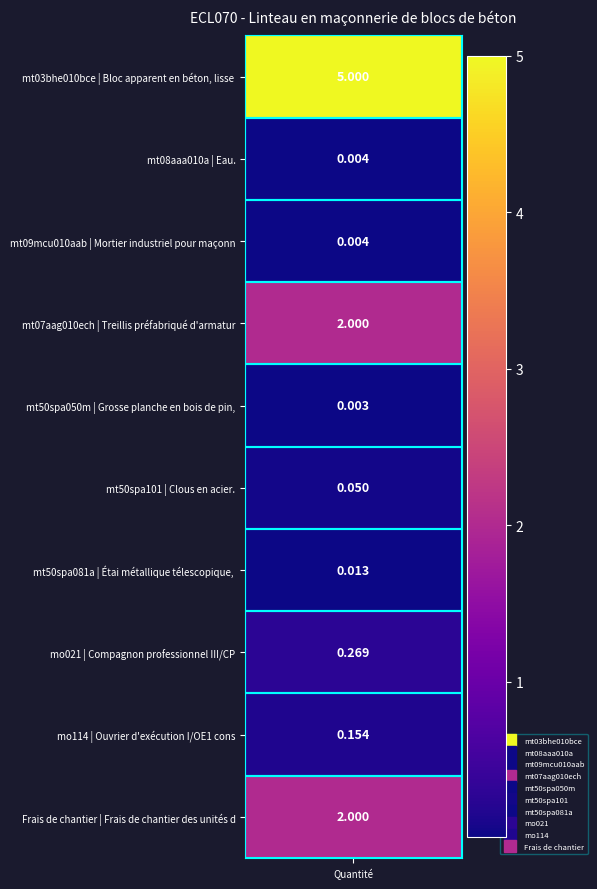

Where is the data nearest to the value 2?

mt07aag010ech